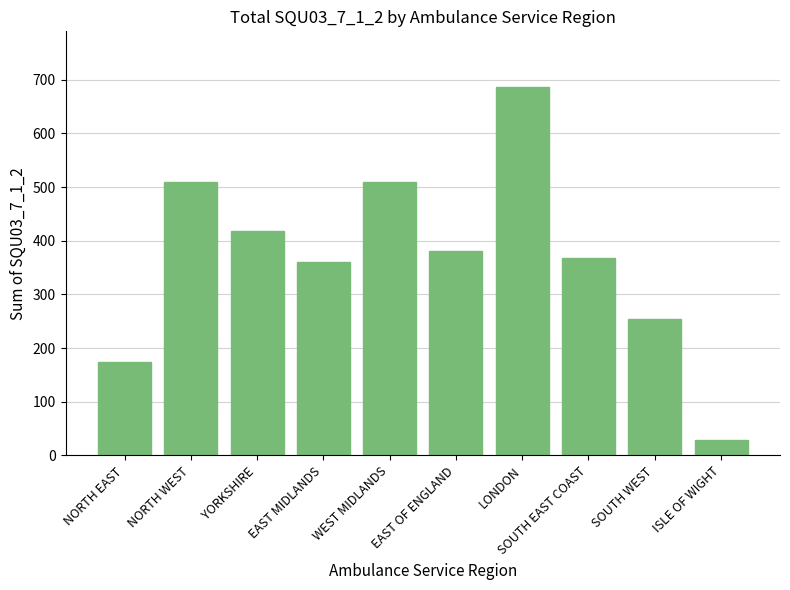

How many values are below 381?

5